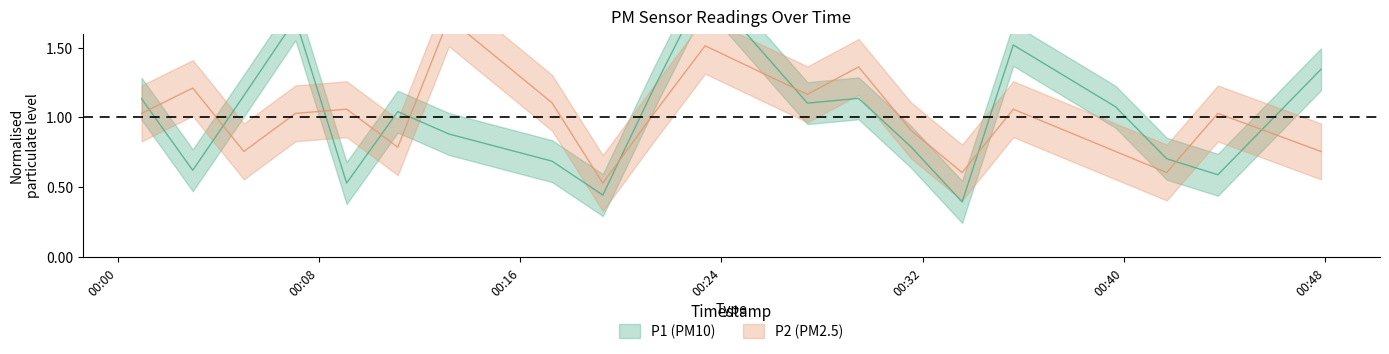

At which label does P1 reach its minimum?

2023-04-03T00:33:34